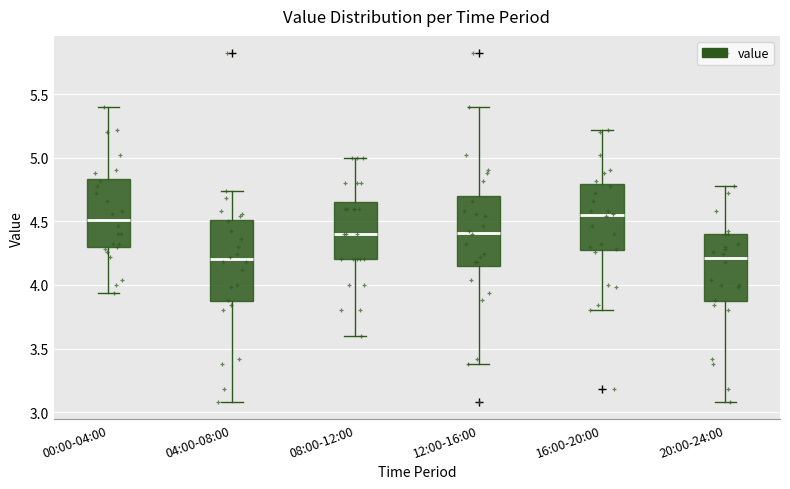

Where is the upper edge of the box for 20:00-24:00 on the y-axis? The values are not printed on the chart, so give them approximately, as read against the axis.

4.40